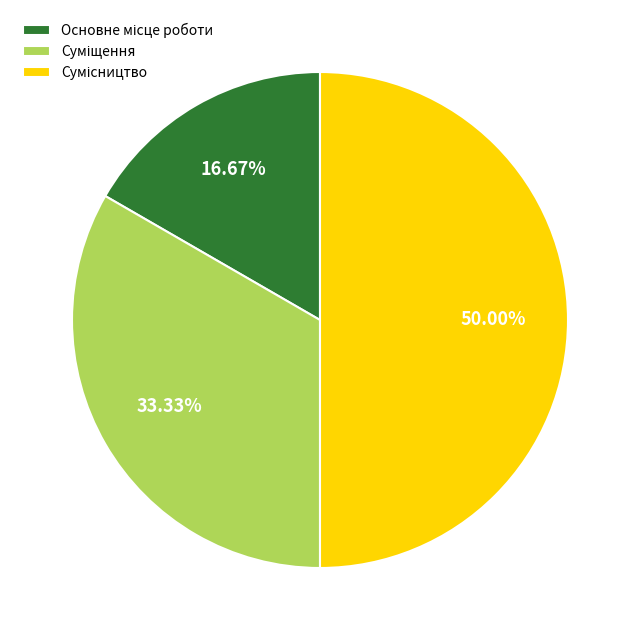

Count the number of slices in the pie.

3